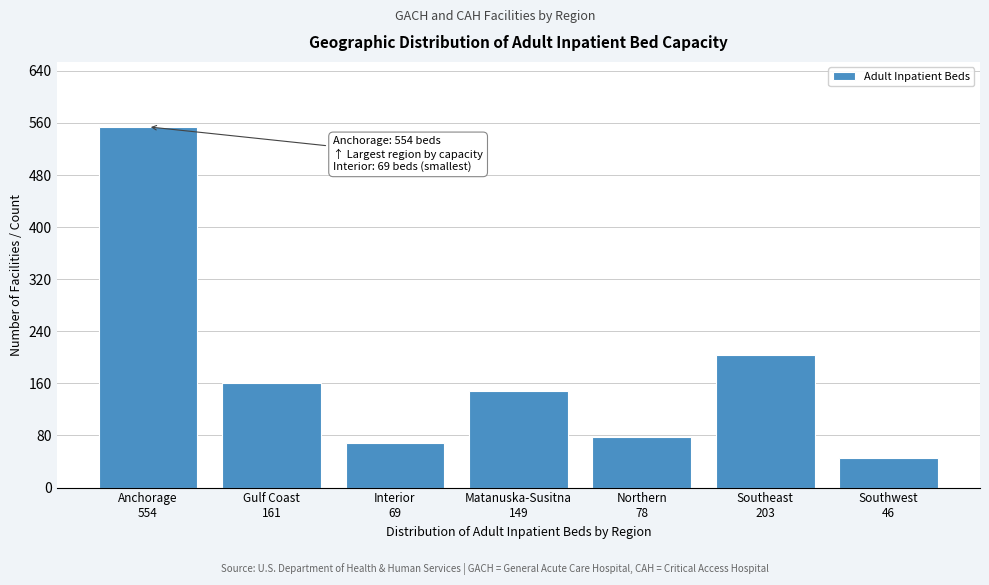

Reading right to left, transcribe all the data shown in this chart.

46	203	78	149	69	161	554